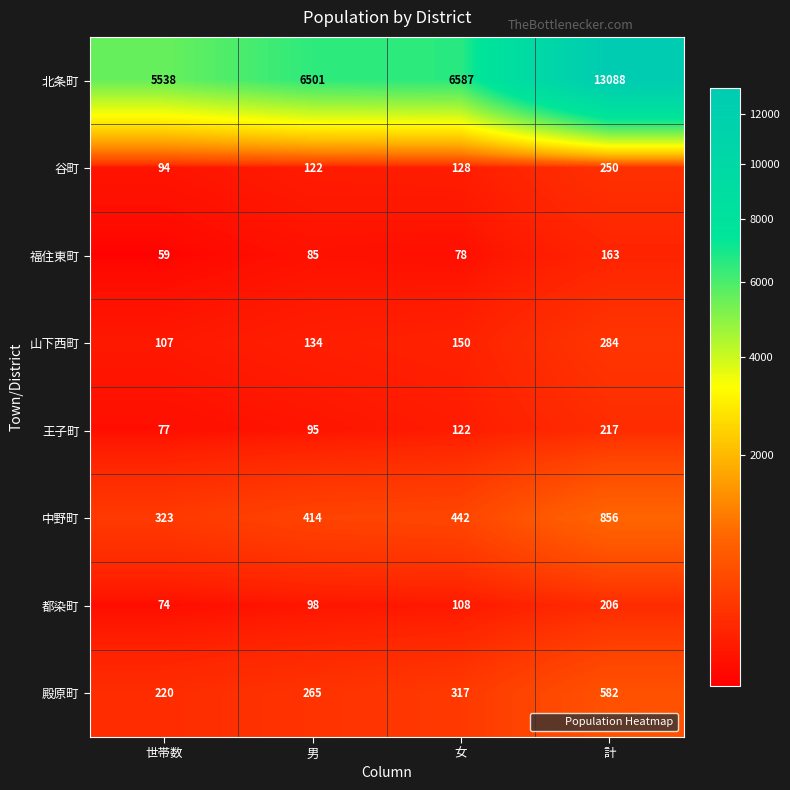

Between 世帯数 and 女, which series saw the biggest shift?

北条町